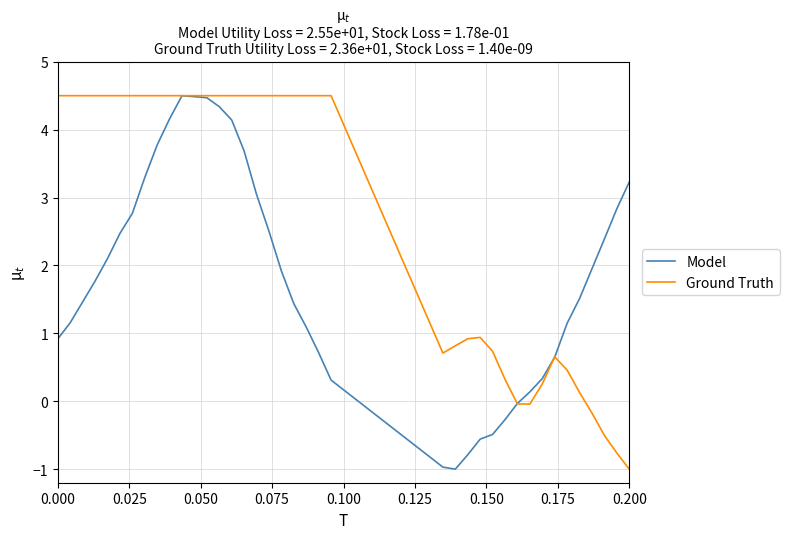

What is the smallest value displayed?

-1.0